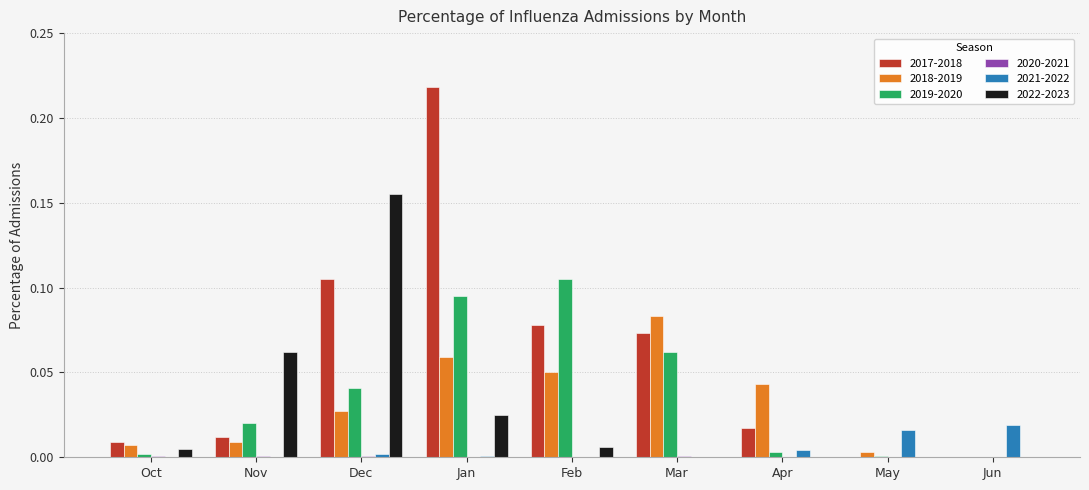

Which series has the largest range (max minus min)?

2017-2018